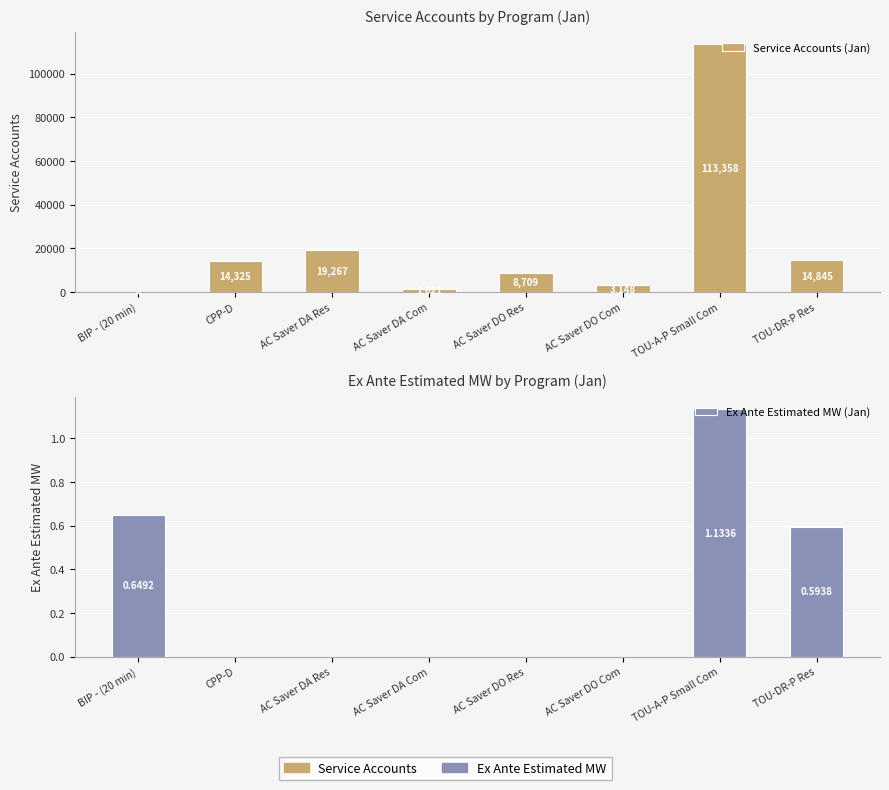

True or false: Ex Ante Estimated MW (Jan) has a value of 0.4 at AC Saver DA Res.

False